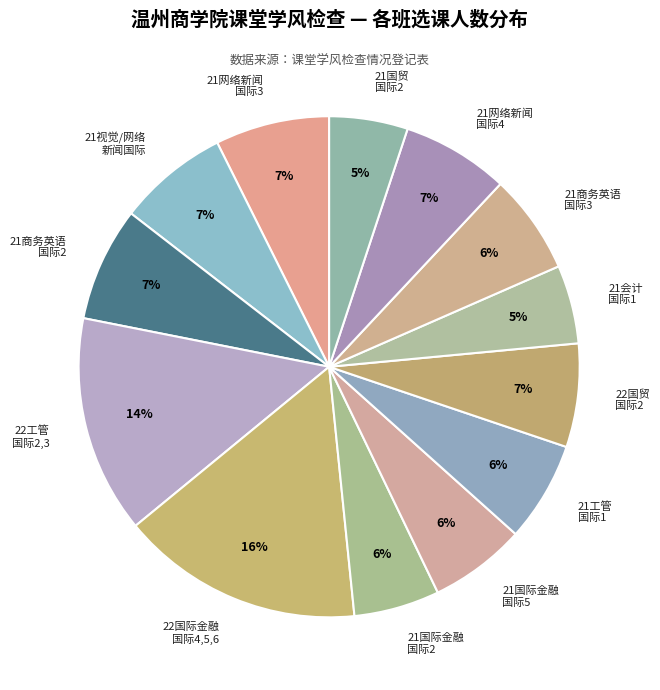

Is it true that 21商务英语 国际3 is 6% of the pie?

True